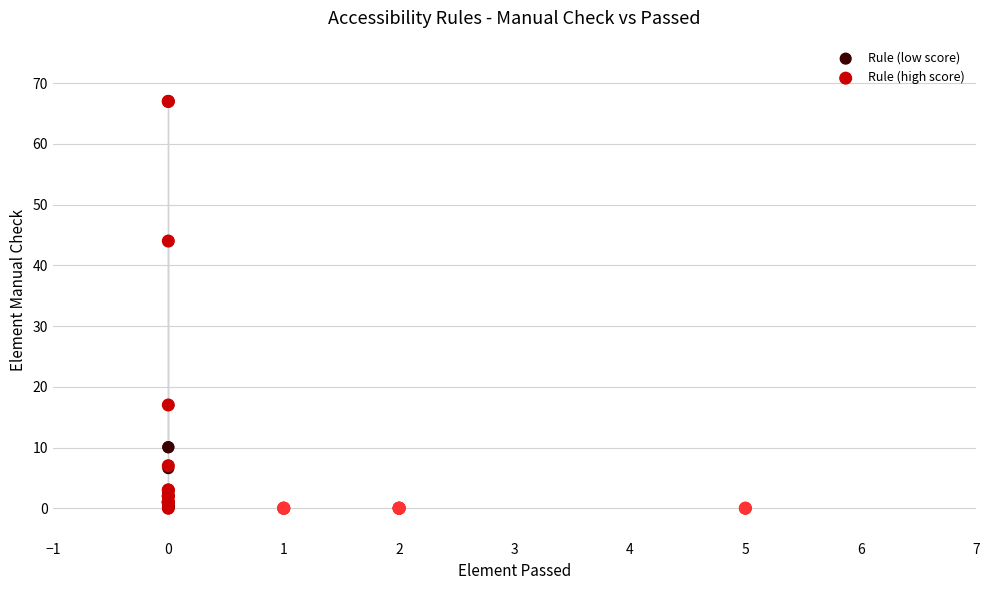

Which series contains the highest Y value?

Rule (high score)